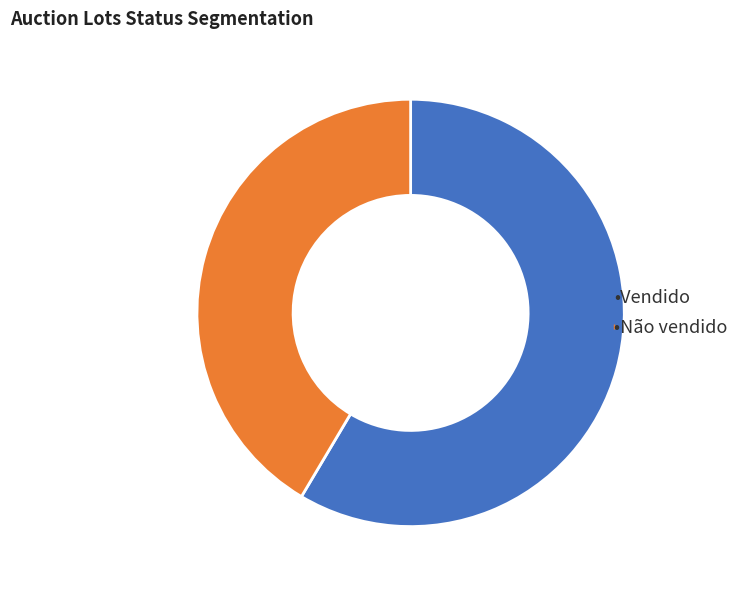

Is there any slice that represents more than half of the pie?

Yes